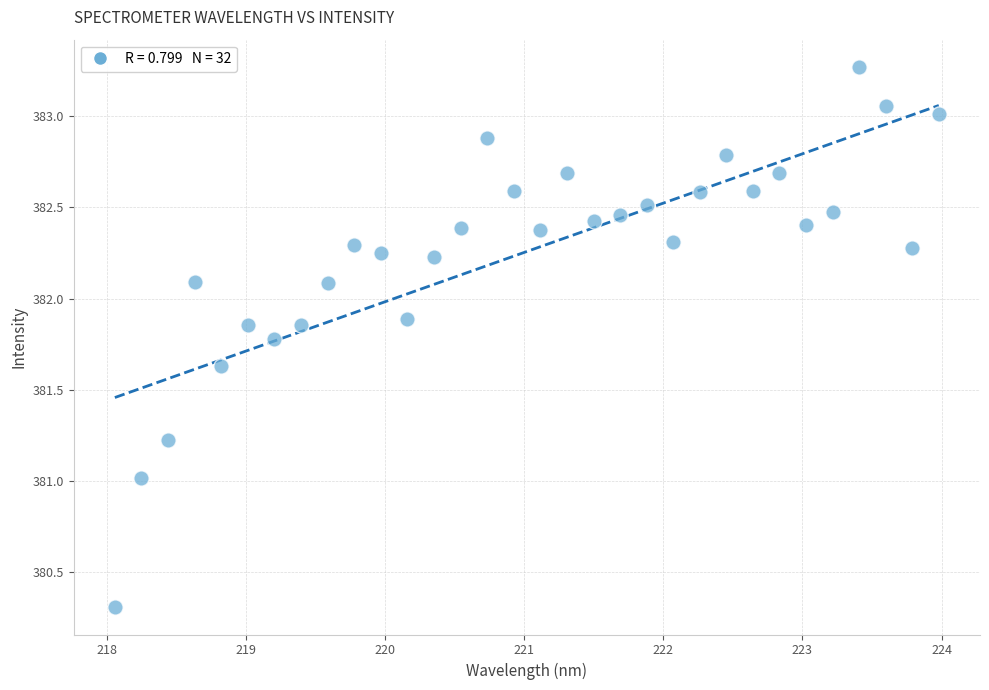

What is the range of X values (max minus min)?

5.9